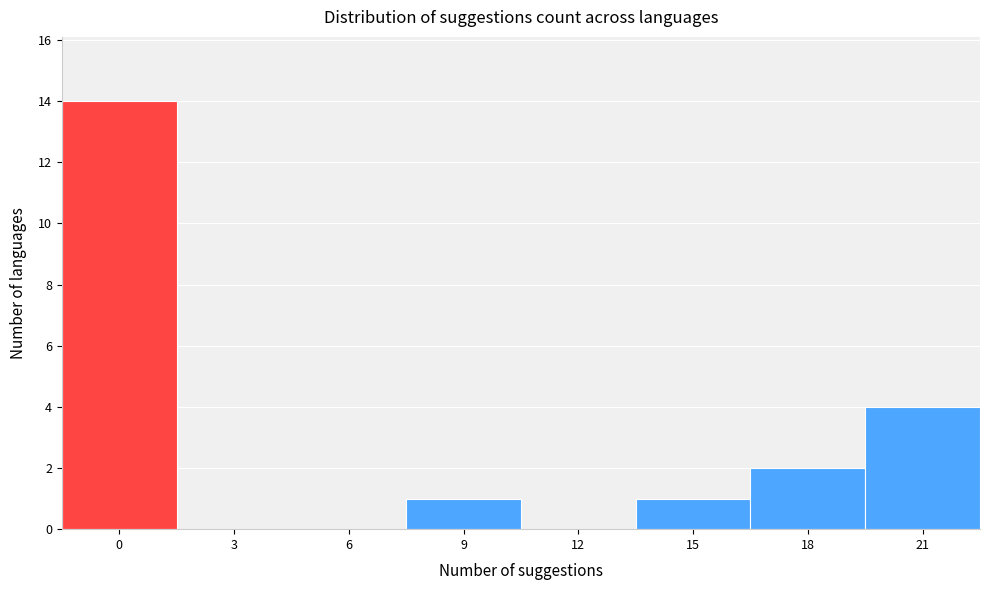

Reading right to left, what are all the values shown in this chart?

21=4	18=2	15=1	12=0	9=1	6=0	3=0	0=14